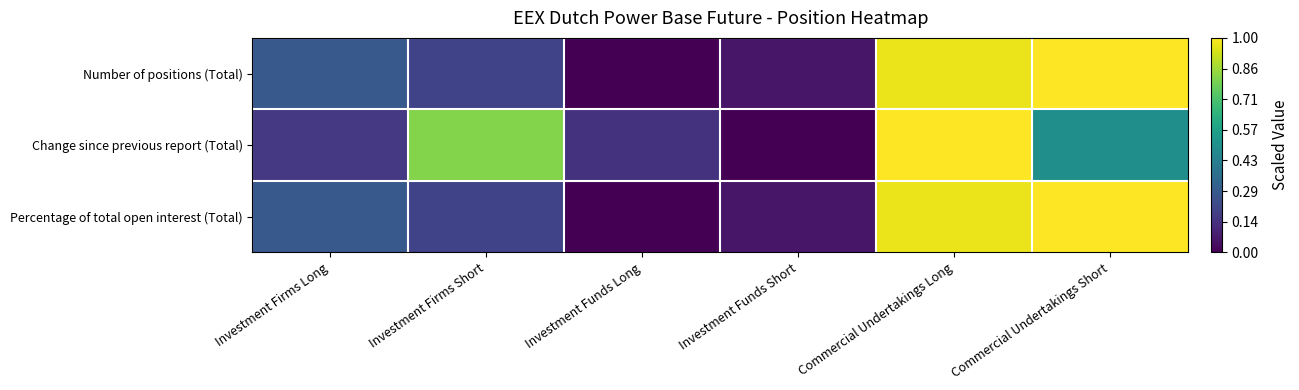

What is the difference between the highest and lowest values at Investment Funds Short?

0.1